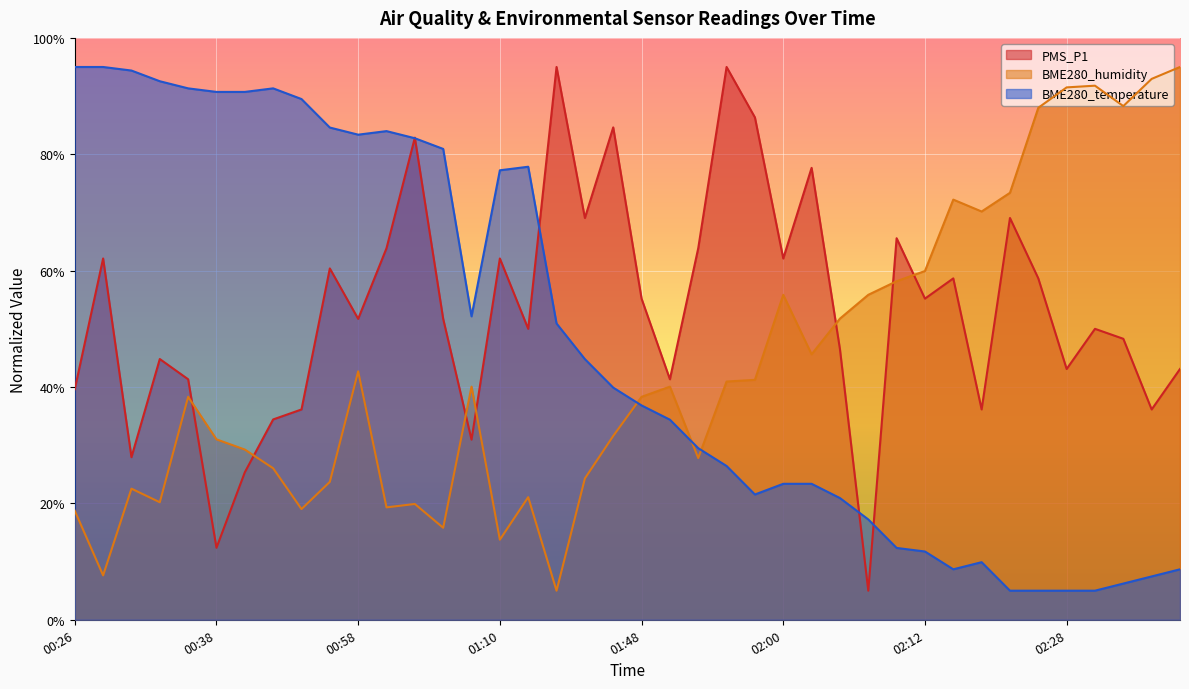

How many categories are shown in the chart?

40